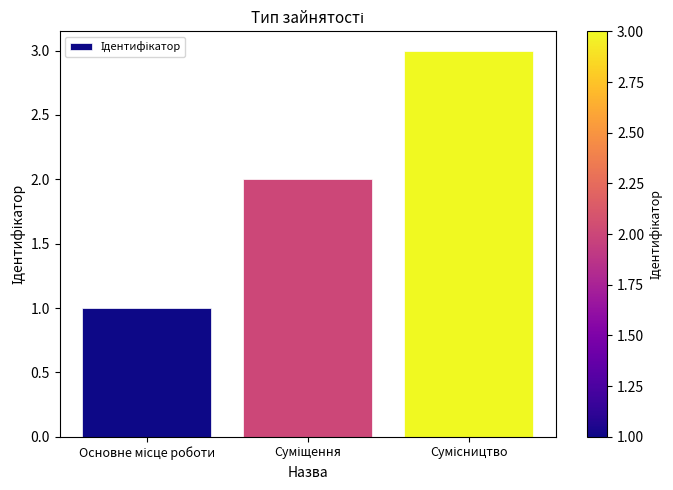

What is the greatest value displayed?

3